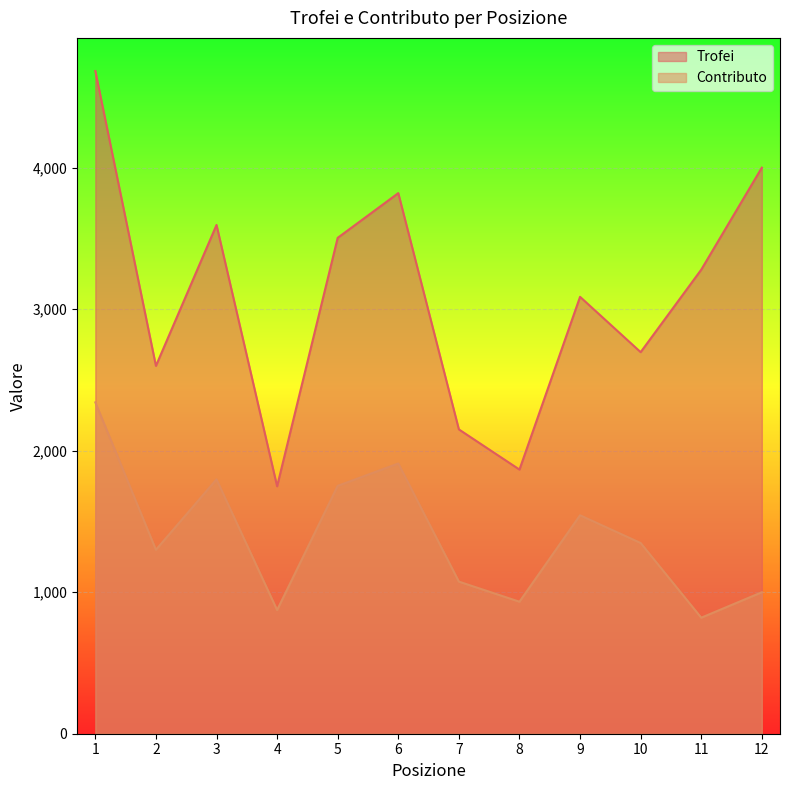

Which has a higher value, 5 or 12?

12